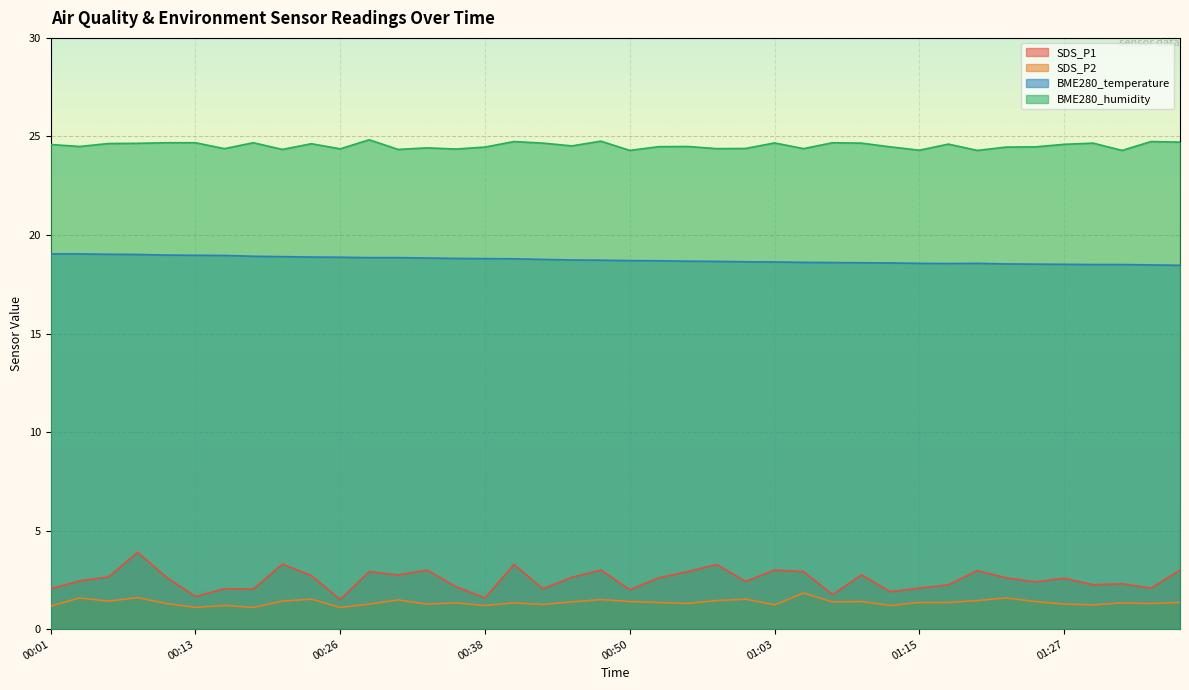

True or false: BME280_temperature has a value of 18.8 at 00:43.

True